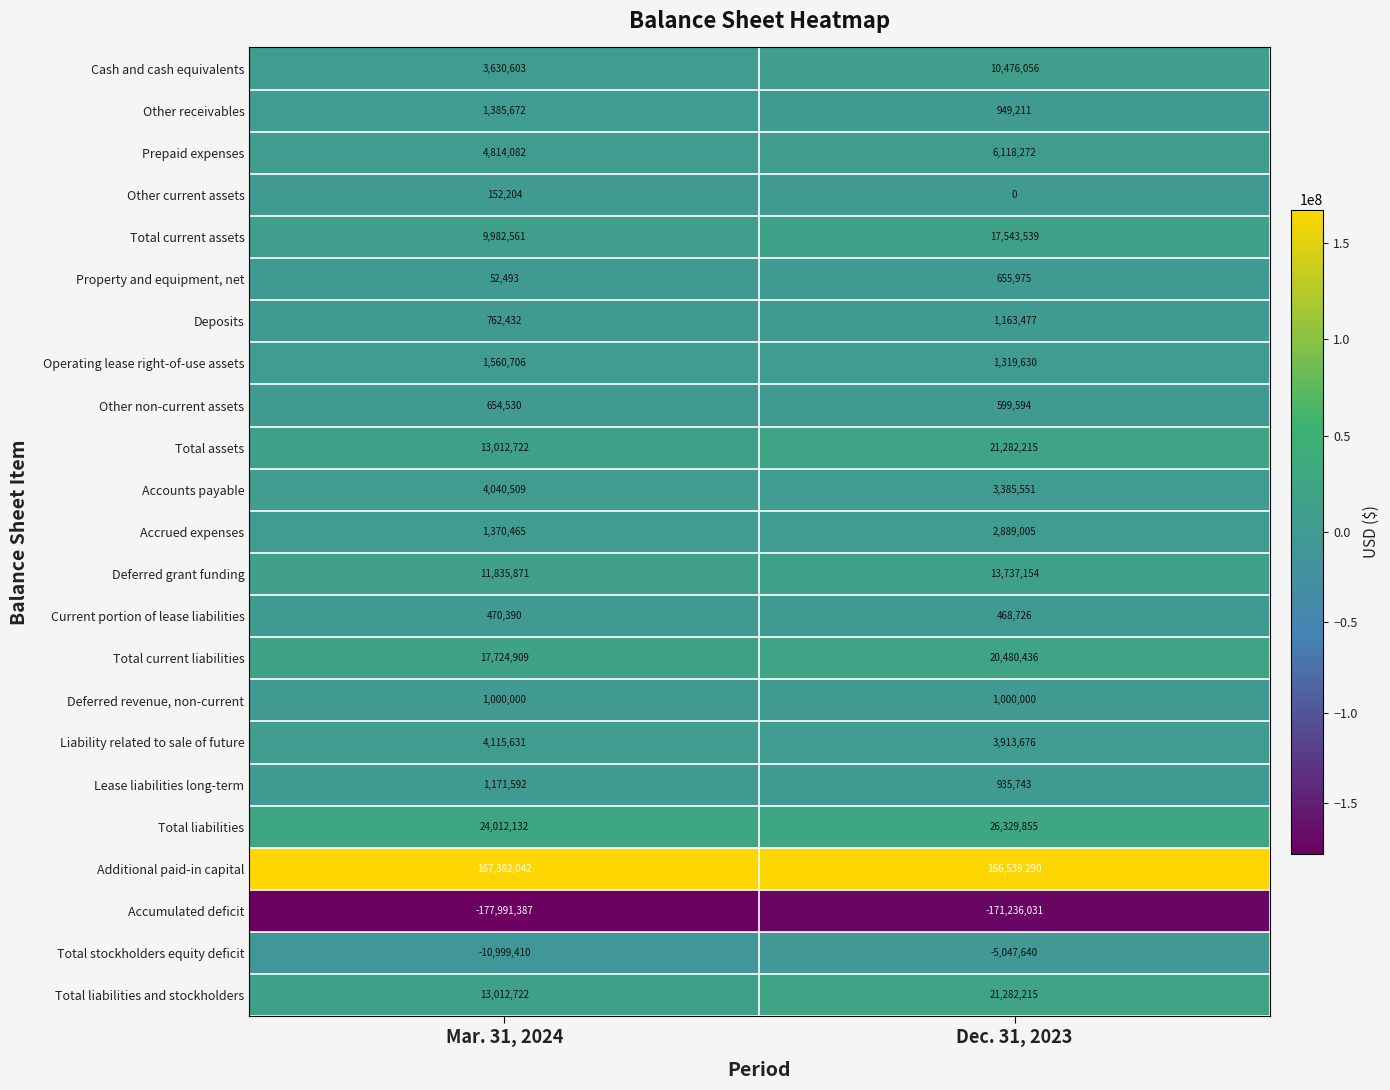

What is the sum of the Cash and cash equivalents values at Dec. 31, 2023 and Mar. 31, 2024?

14106659